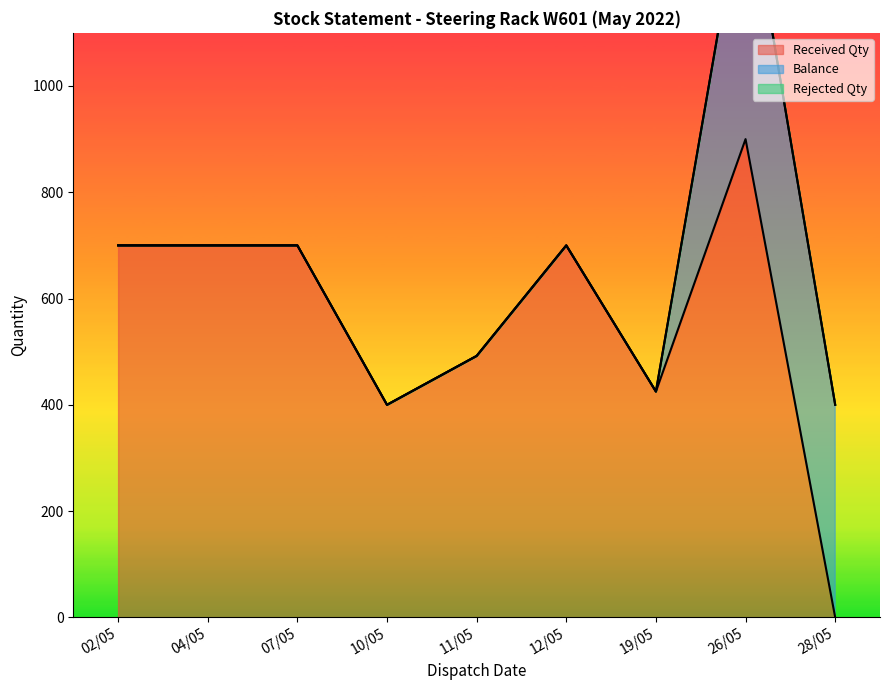

Is it true that Rejected Qty equals 0 at 11/05?

True